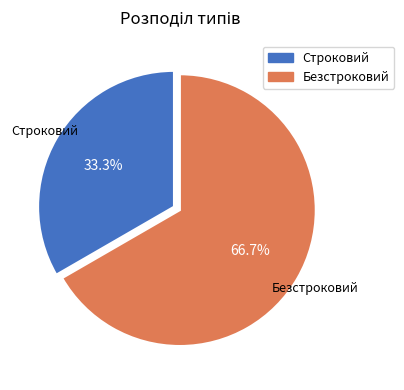

What is the majority slice?

Безстроковий